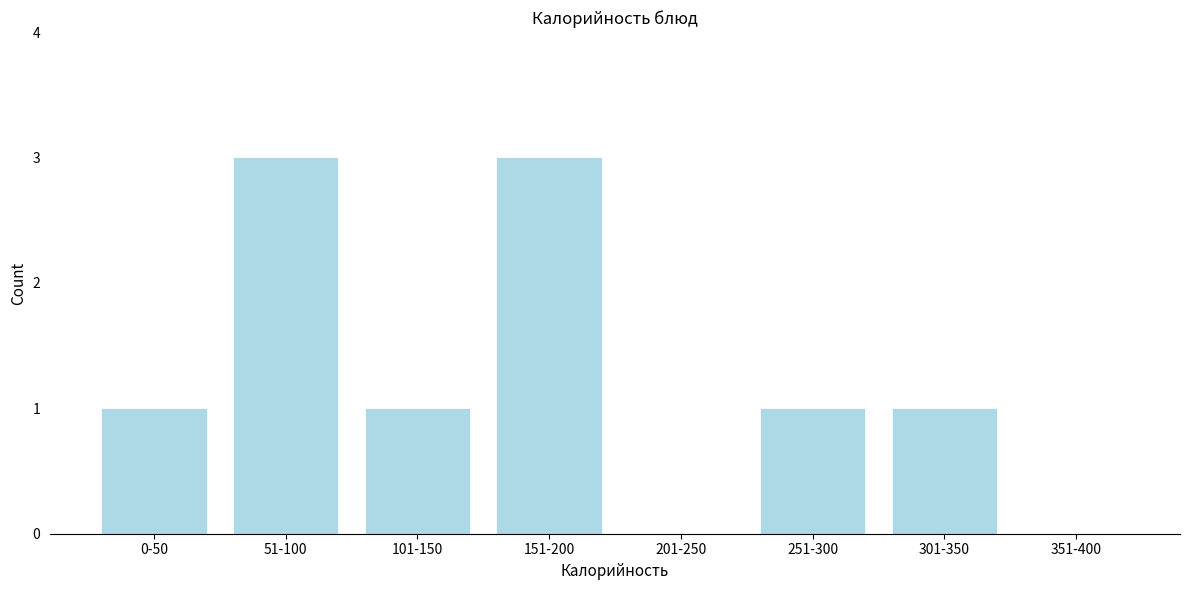

Reading left to right, transcribe all the data shown in this chart.

0-50=1	51-100=3	101-150=1	151-200=3	201-250=0	251-300=1	301-350=1	351-400=0